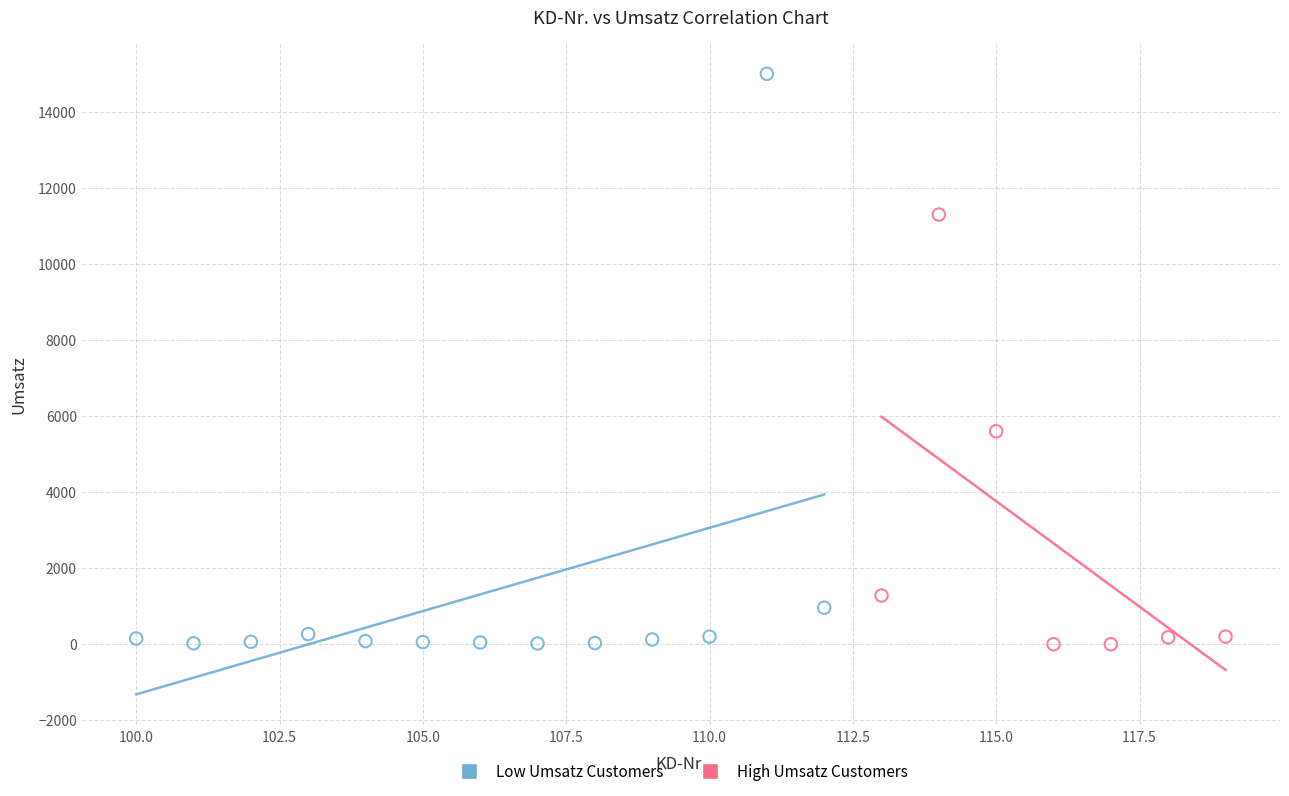

What are all the series names shown in the legend?

Low Umsatz Customers, High Umsatz Customers